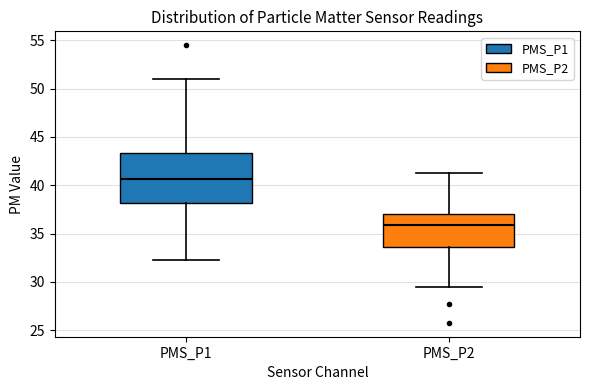

Reading left to right, read every box against the y-axis: the position of its median line, the range the box covers, and the ends of its whiskers. The values are not printed on the chart, so give them approximately, as read against the axis.

PMS_P1: median 40.5, box 38.0 to 43.5, whiskers 32.5 to 51.0
PMS_P2: median 36.0, box 33.5 to 37.0, whiskers 29.5 to 41.5